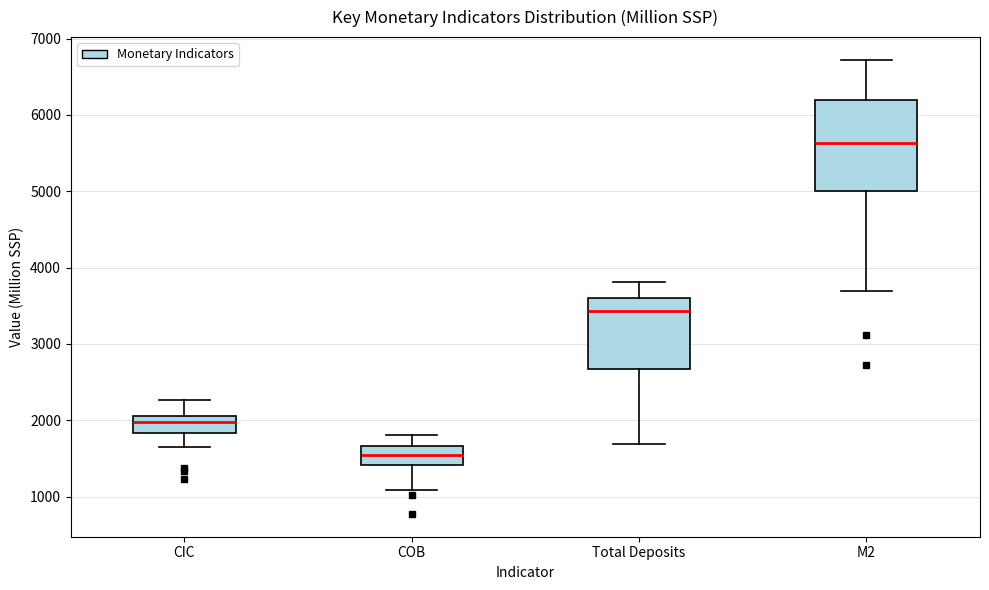

Which box has the highest median line?

M2